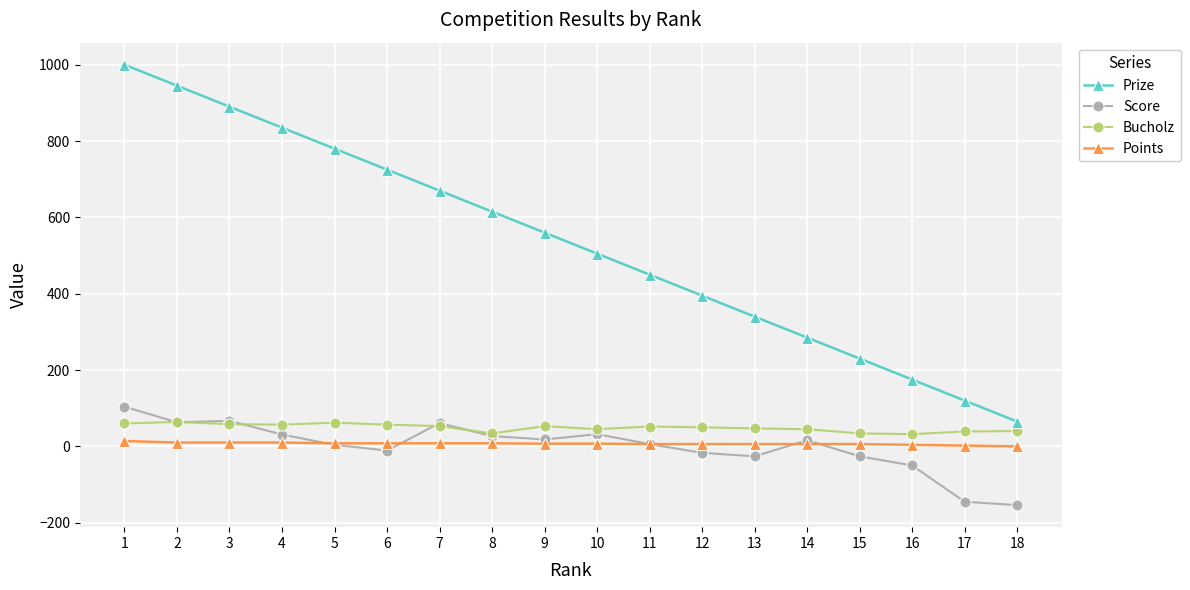

True or false: Prize has more than 0 points higher than both neighbors.

False